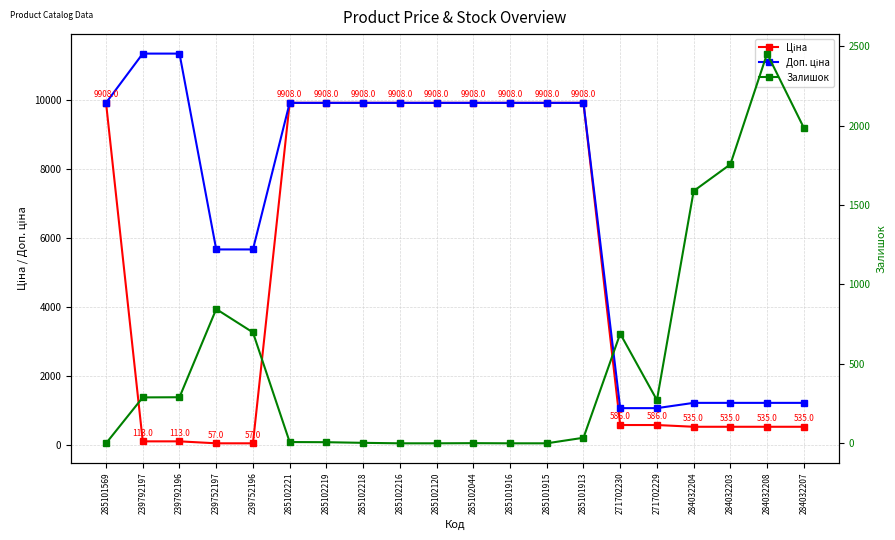

Where is the first local maximum for Залишок?

239752197